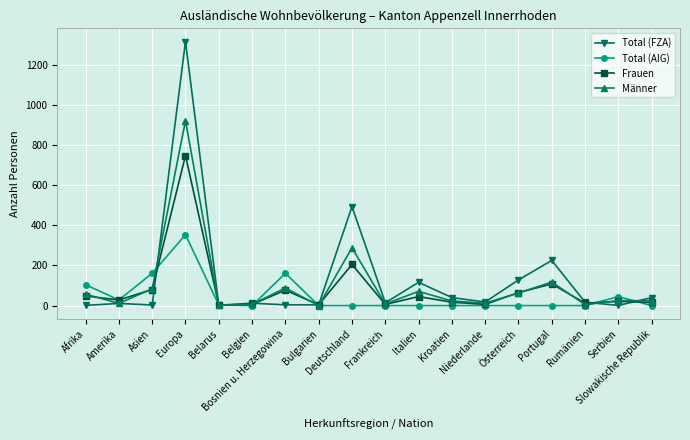

Rank the series by their average value, from lowest to highest.

Total (AIG), Frauen, Männer, Total (FZA)